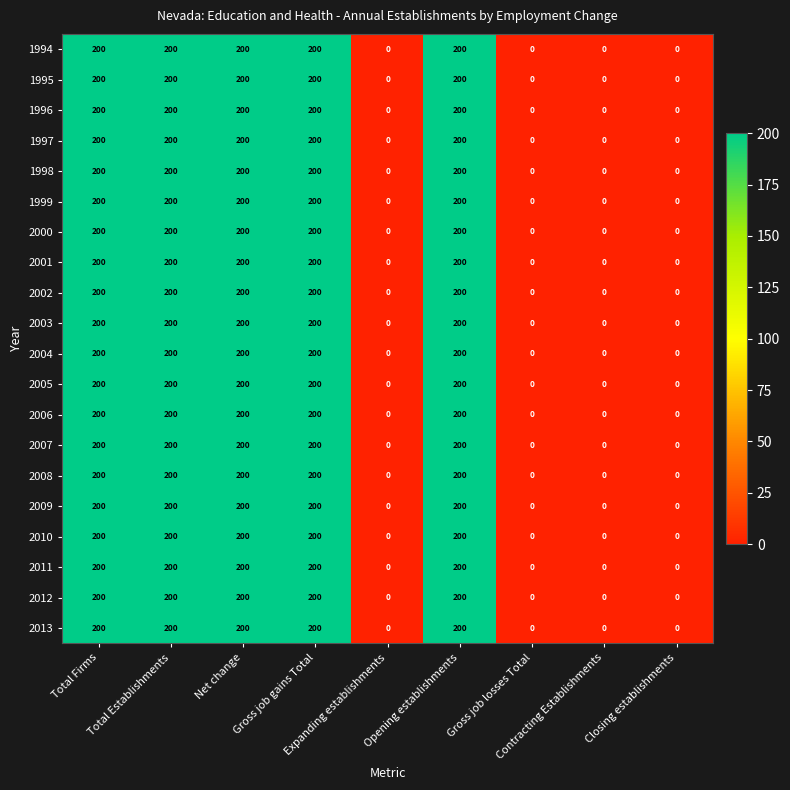

How many positive values does the 1994 series have?

5